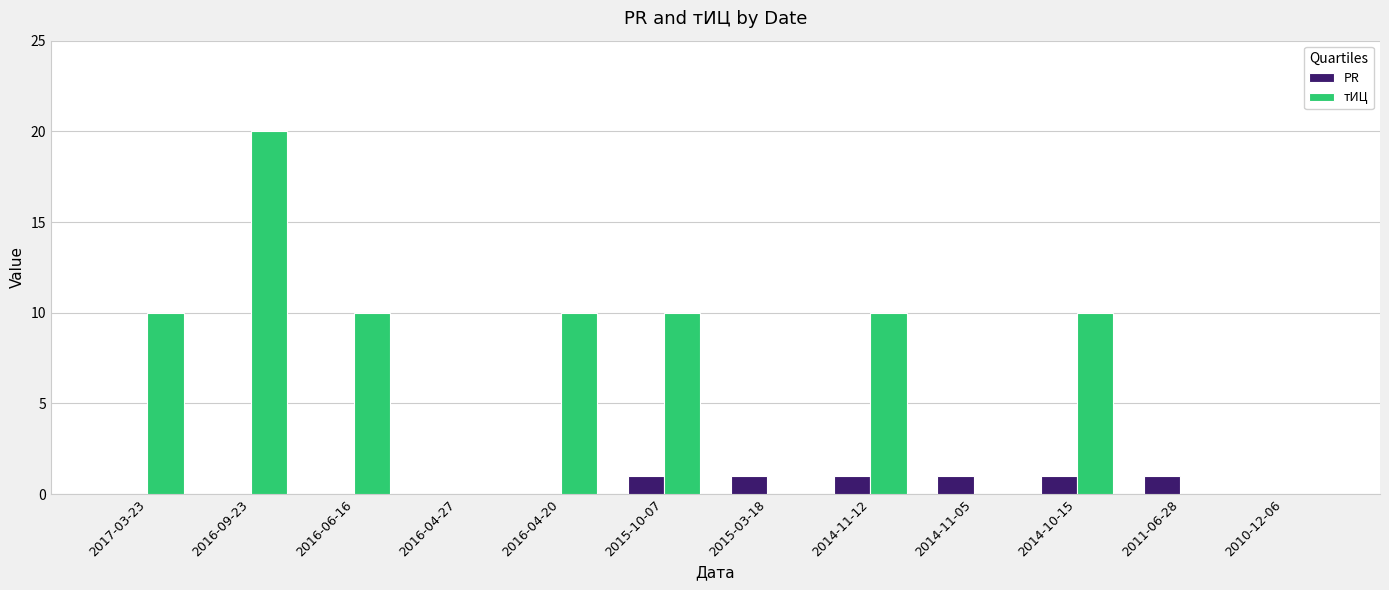

Are the bars horizontal?

No